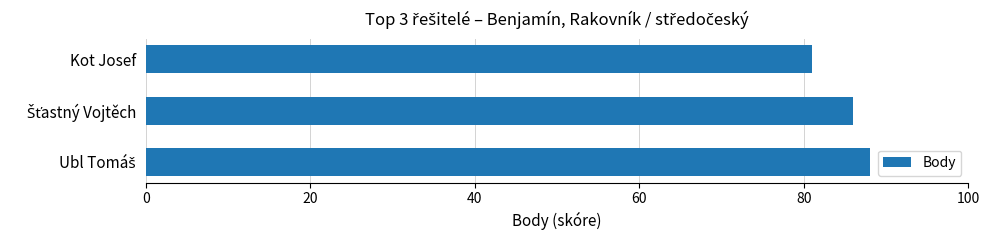

Is it true that the value at Kot Josef is 81?

True